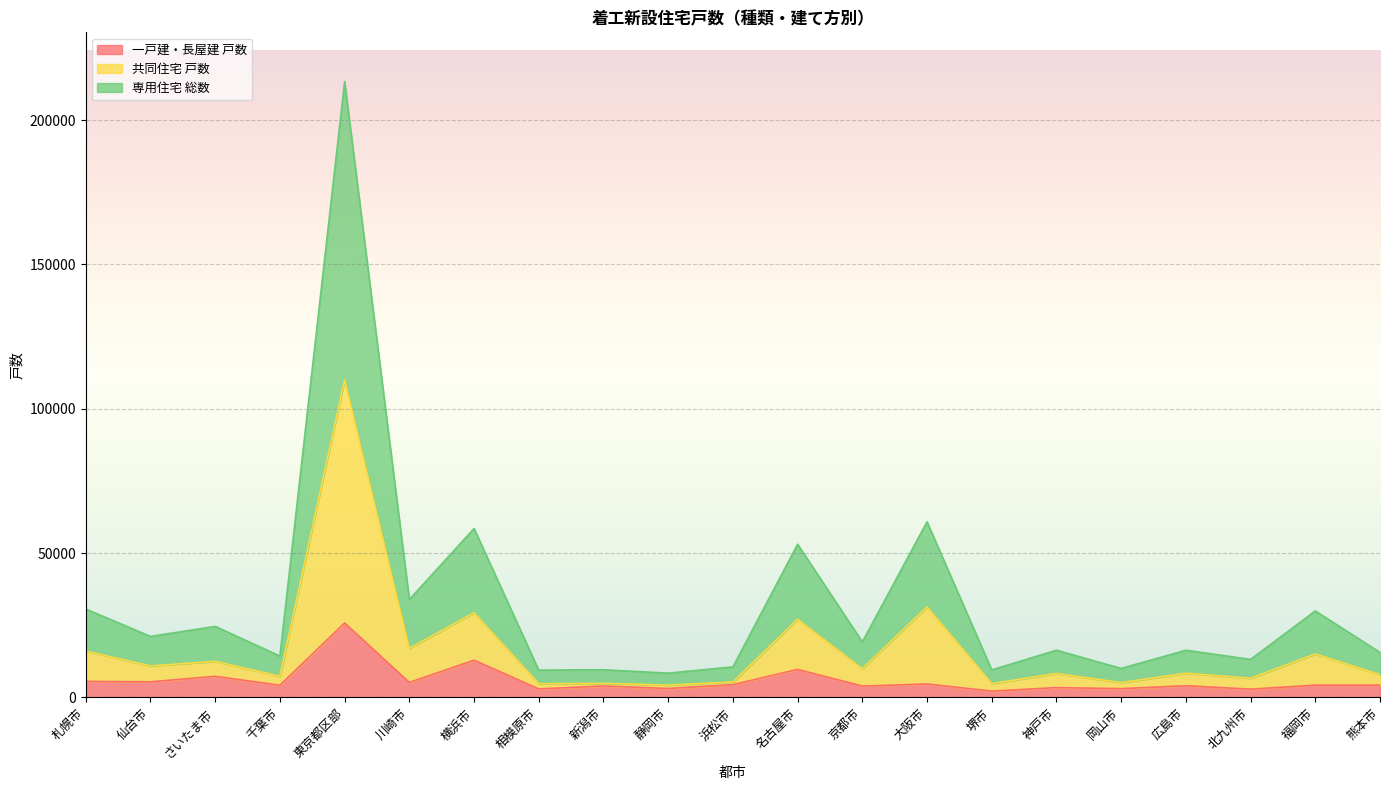

Rank the series by their average value, from lowest to highest.

一戸建・長屋建 戸数, 共同住宅 戸数, 専用住宅 総数